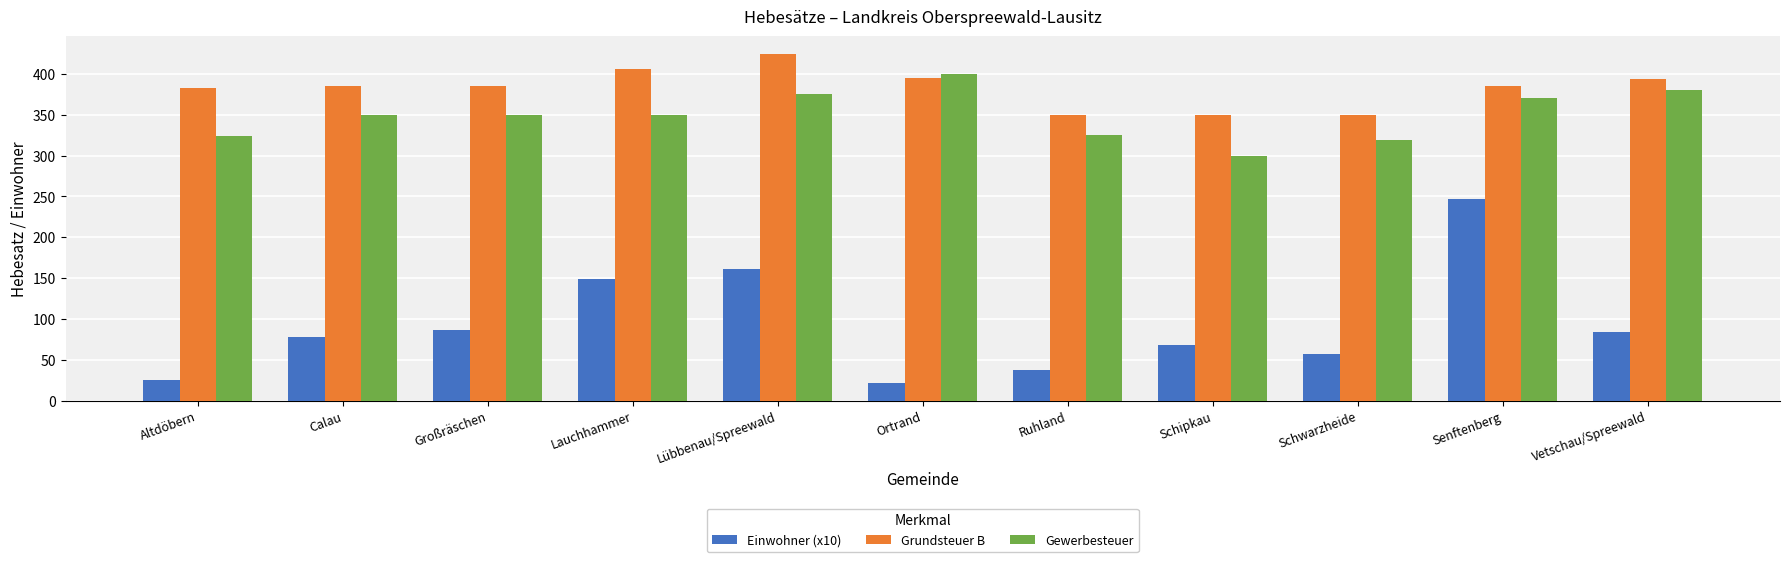

Which series has the largest range (max minus min)?

Einwohner (x10)